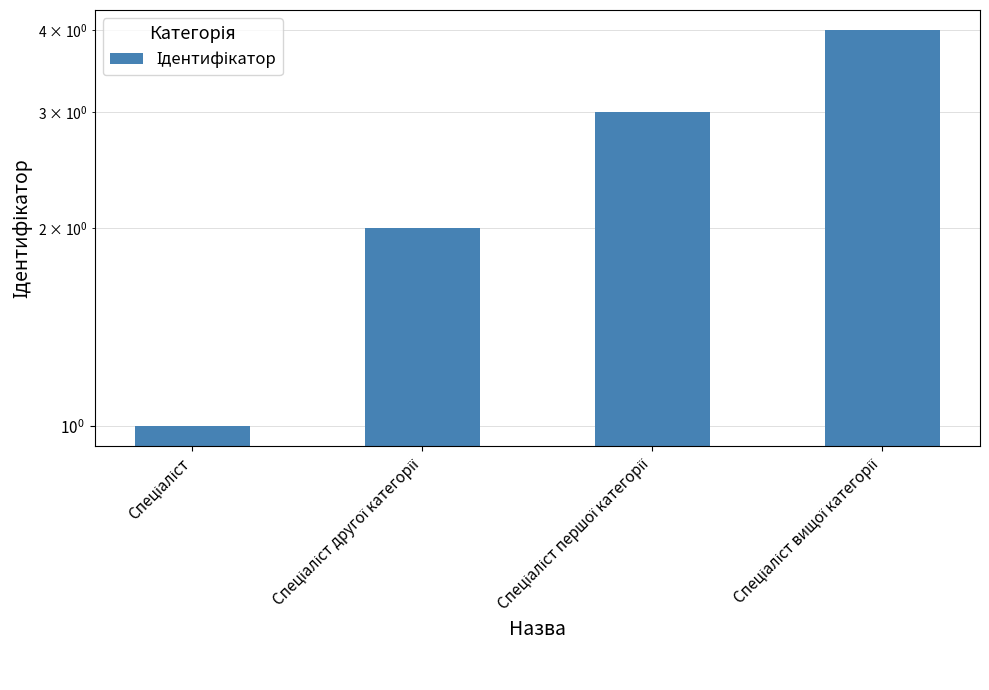

List the labels in order of value, largest first.

Спеціаліст вищої категорії, Спеціаліст першої категорії, Спеціаліст другої категорії, Спеціаліст